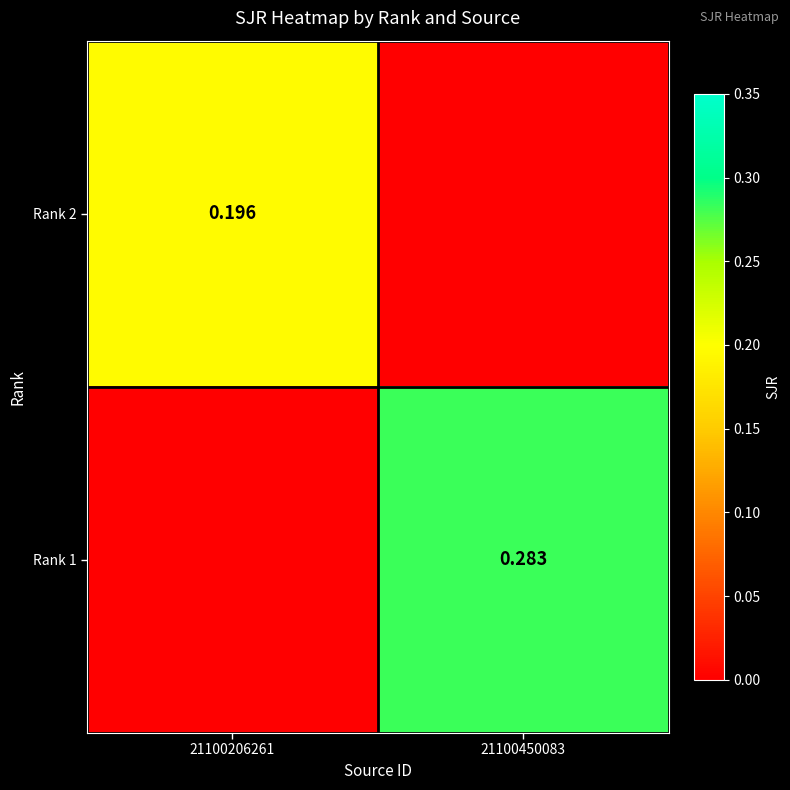

At how many categories does at least one series exceed 0?

2